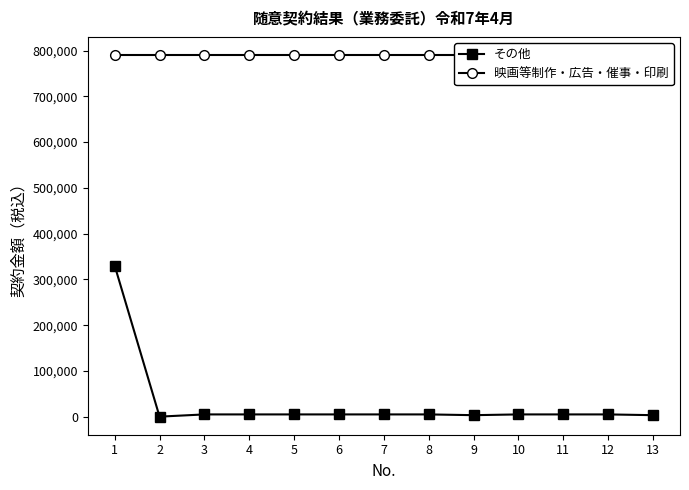

Where does the その他 series first go above 4950?

1